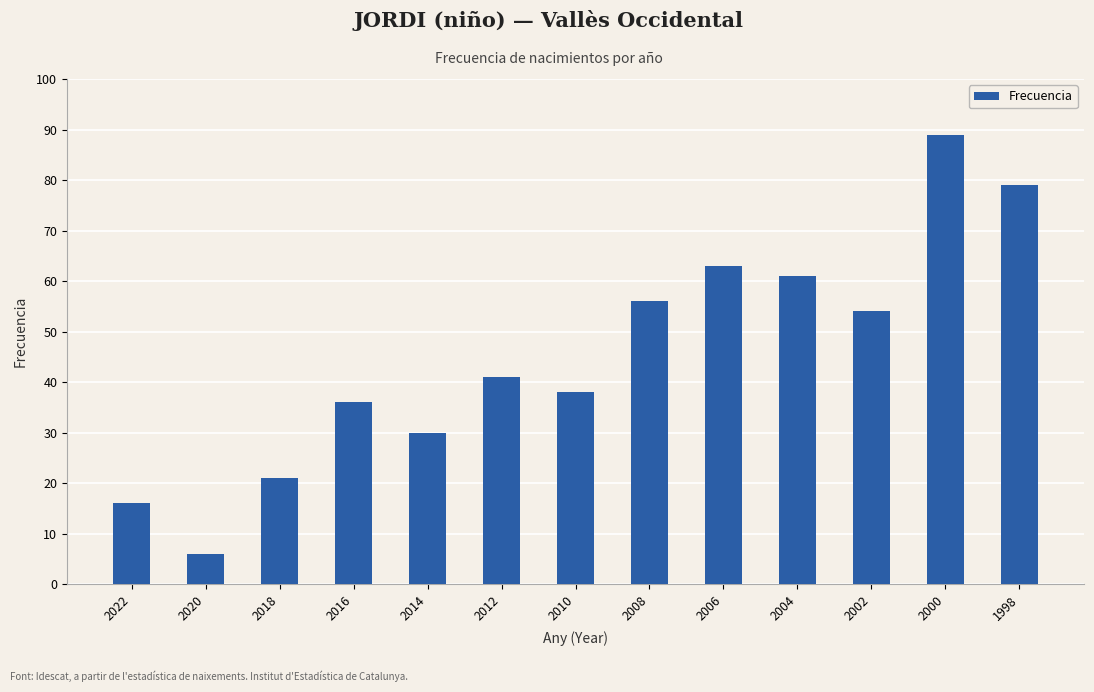

What is the ratio of the value at 2000 to the value at 2012?

2.2